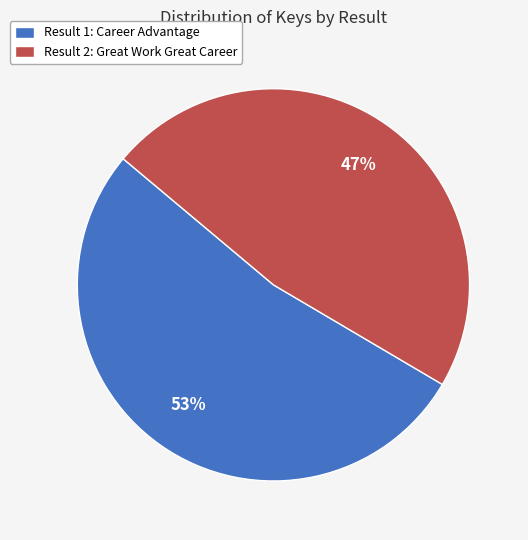

Which has a higher value, Result 1: Career Advantage or Result 2: Great Work Great Career?

Result 1: Career Advantage